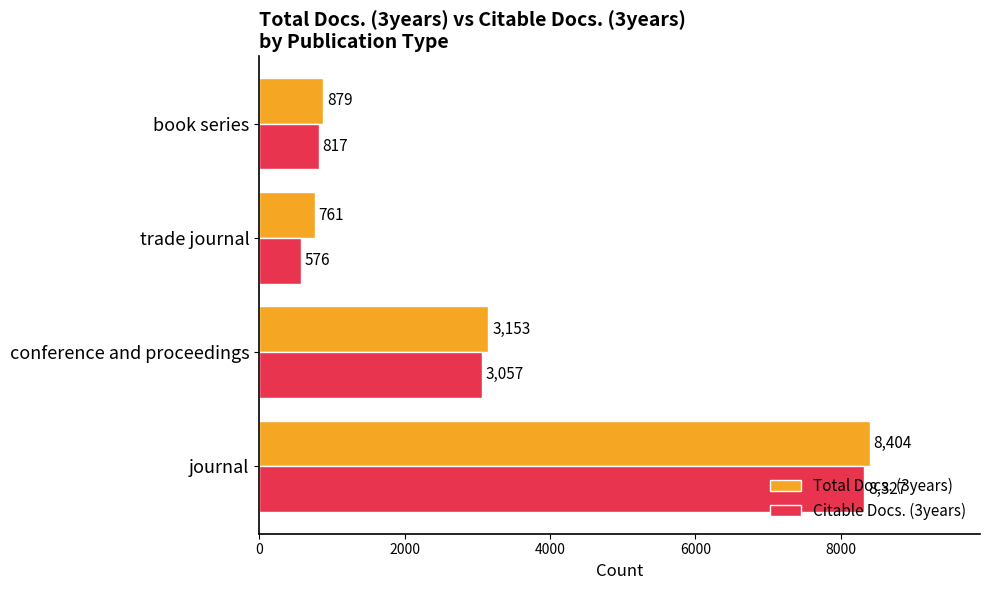

What is the approximate value of Total Docs. (3years) at journal, to the nearest 100?

8400